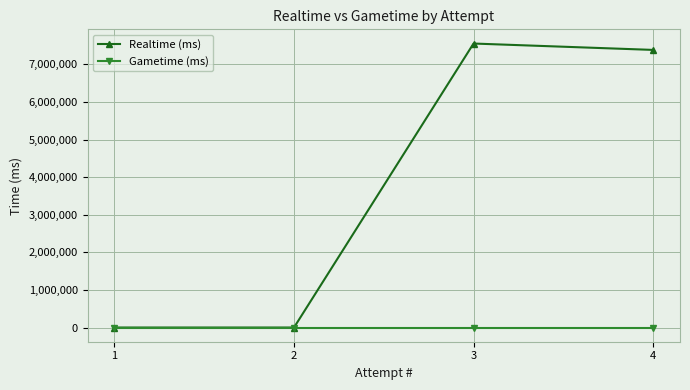

True or false: Realtime (ms) has more than 2 points higher than both neighbors.

False